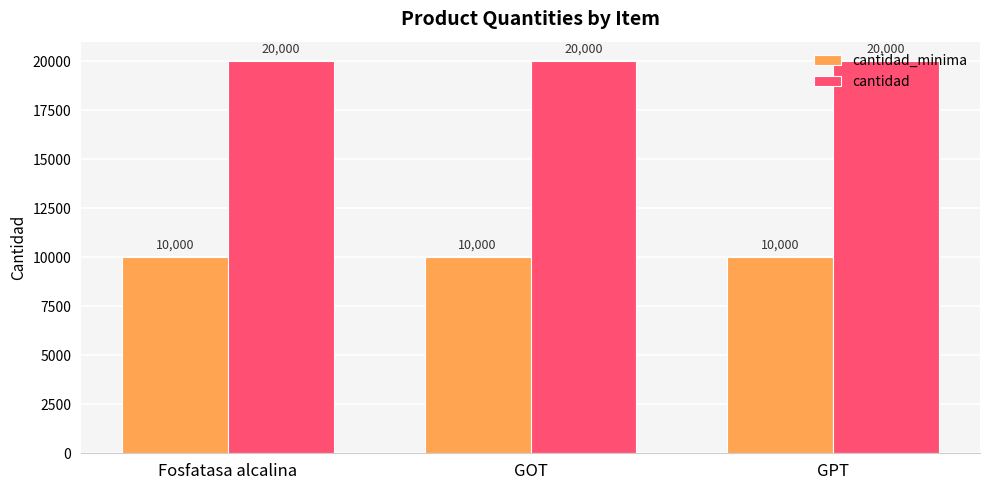

What position from the right is GOT?

2